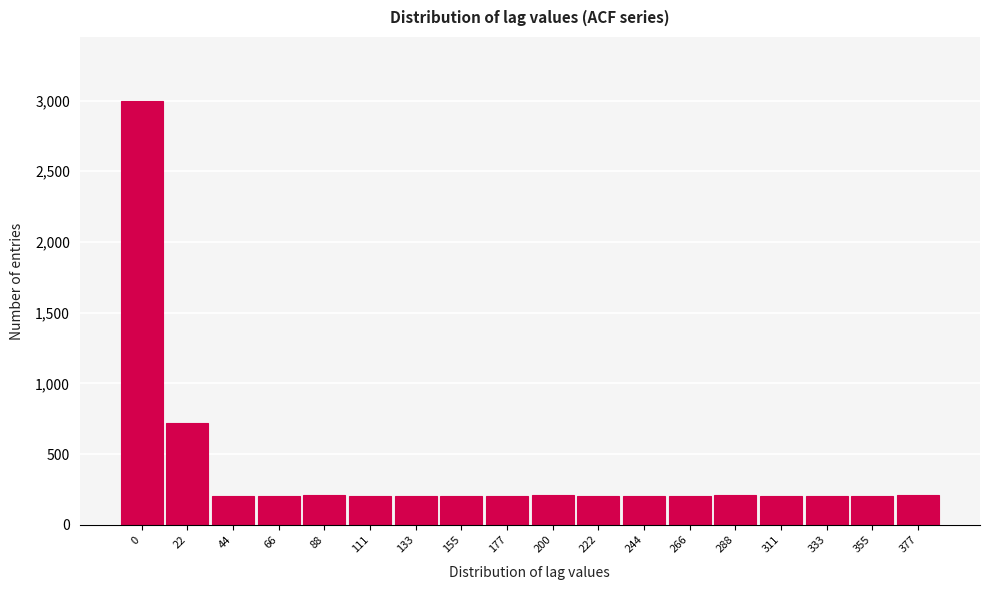

Approximately how many times larger is the value at 88 compared to 66?

1.0